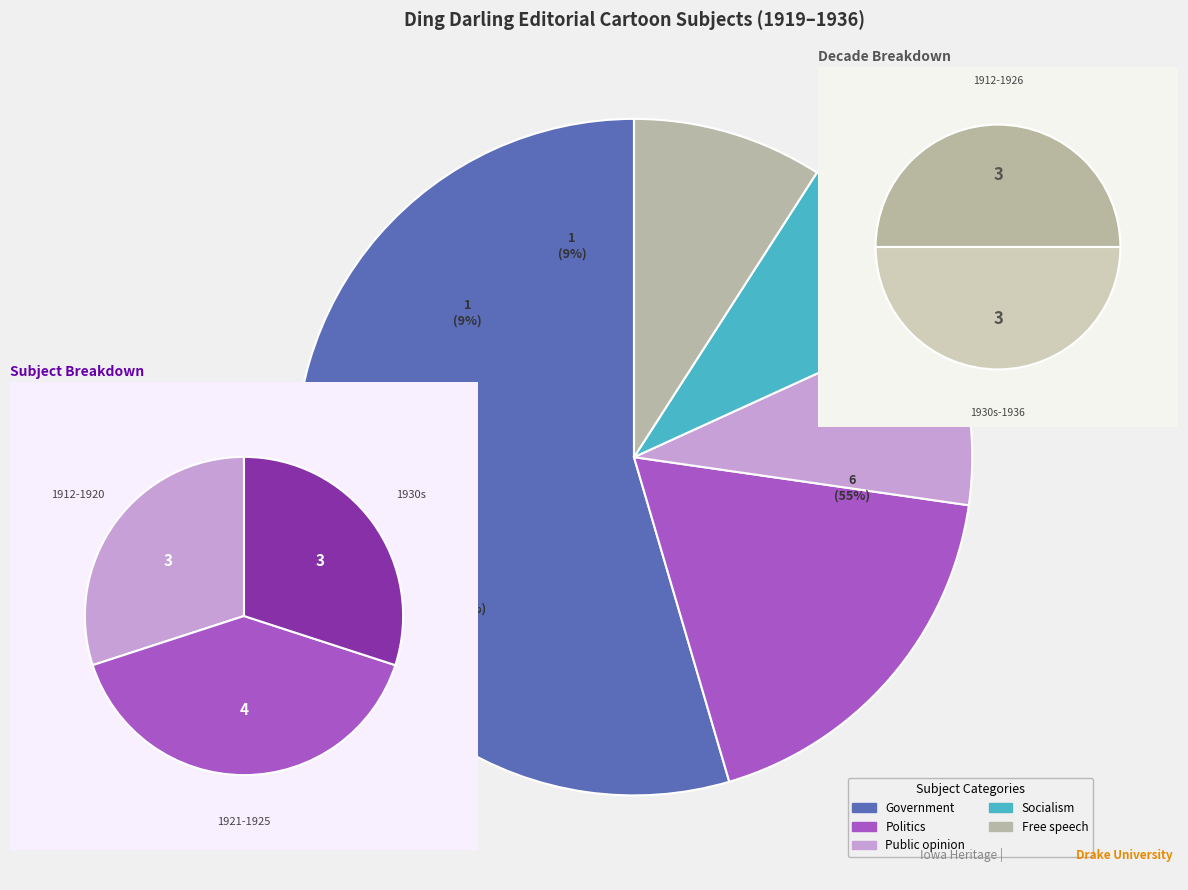

Which slice is the largest?

Government